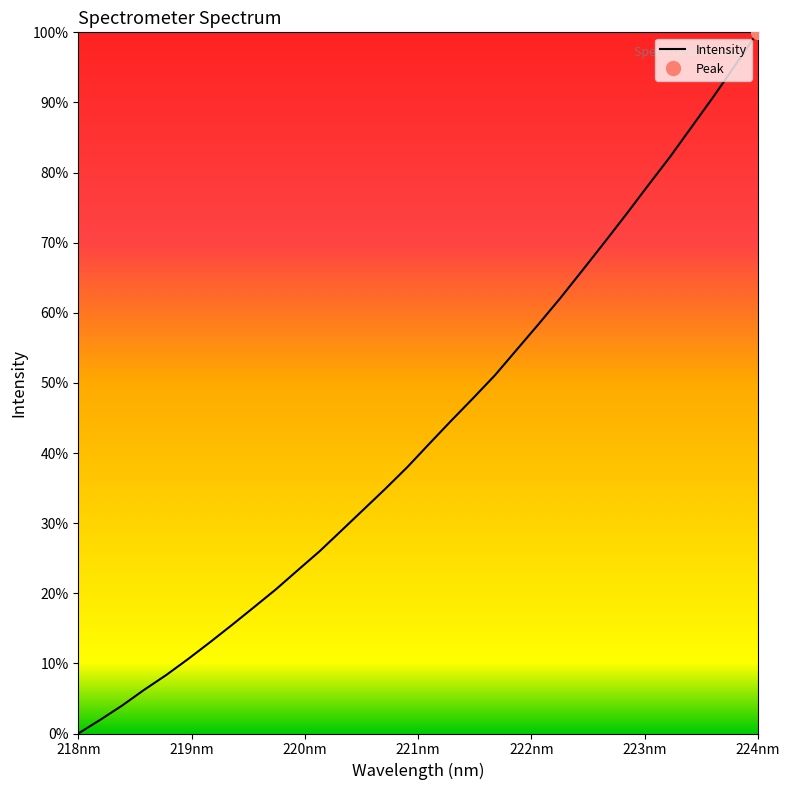

Which category has the highest value in the Intensity series?

224nm